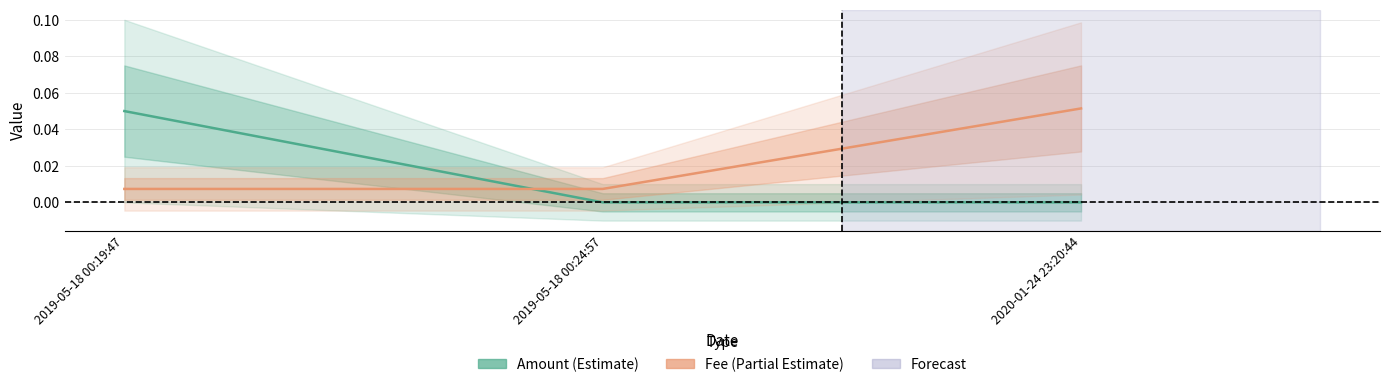

How many series are shown in this chart?

2